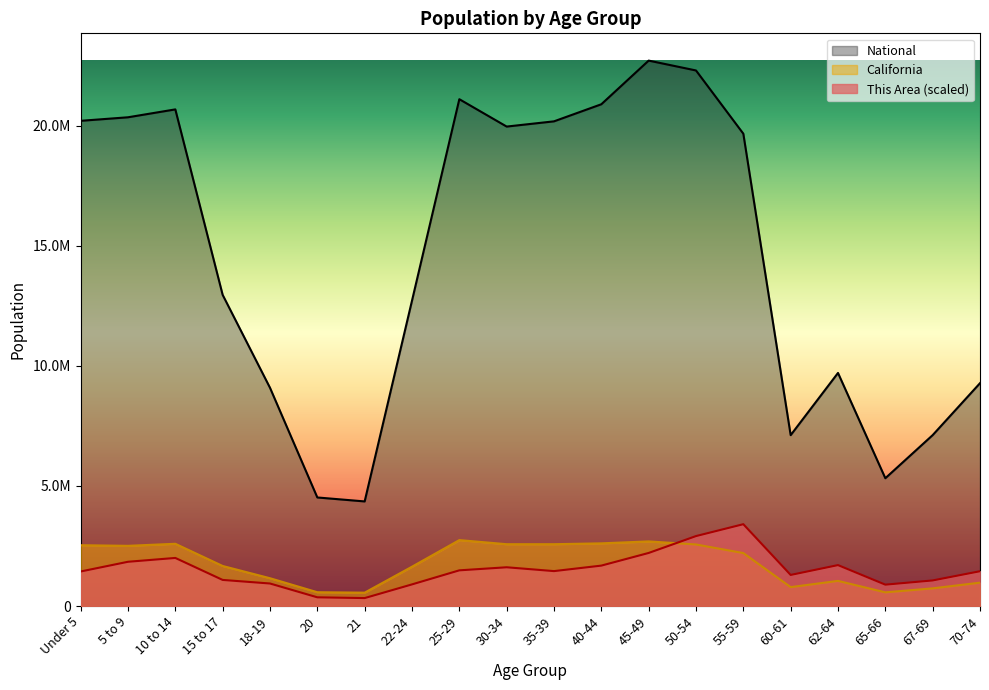

True or false: This Area and National cross at least once.

False